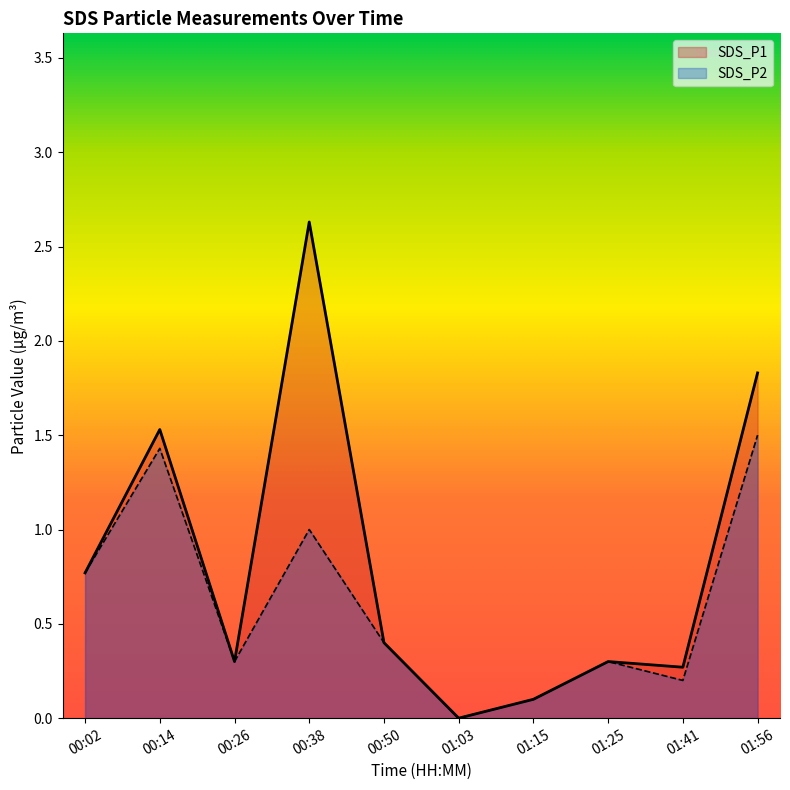

What is the total value across all series at 00:02?

1.5